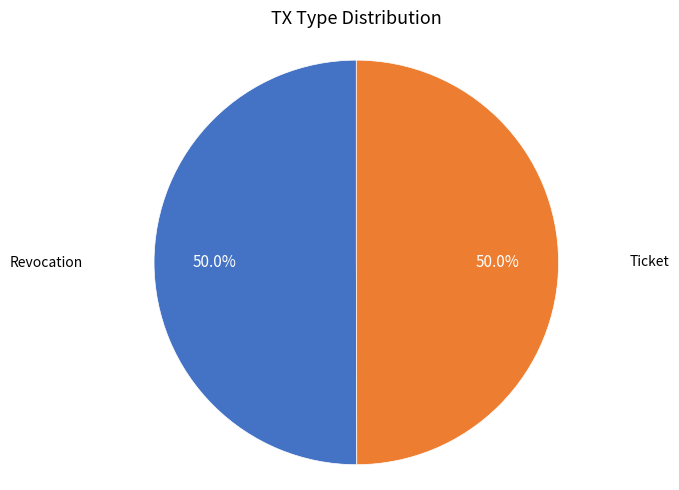

Which category accounts for the majority?

Revocation